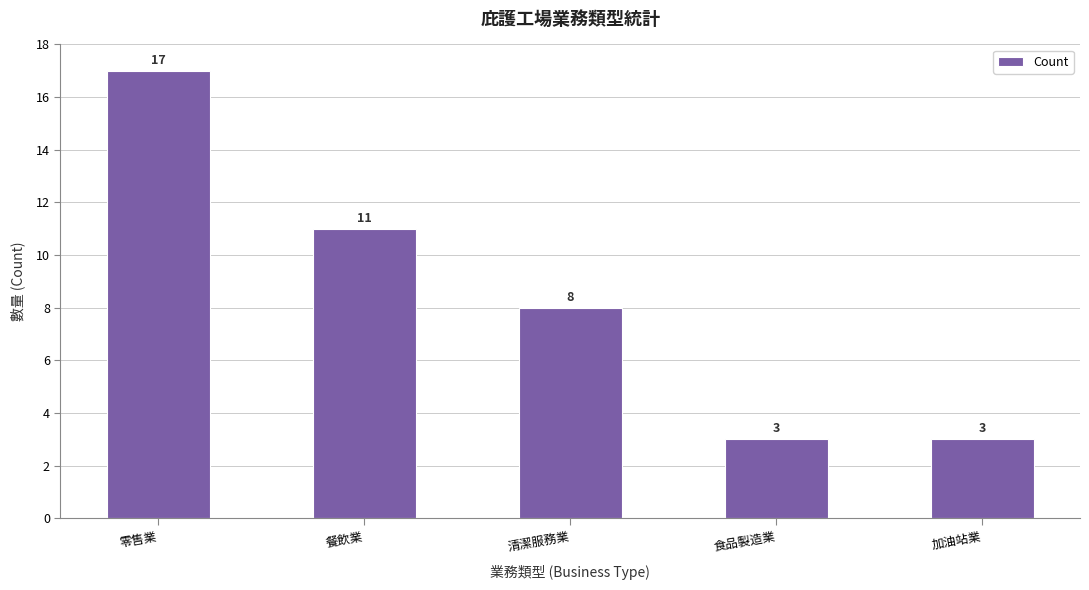

What is the change in value from 零售業 to 食品製造業?

-14